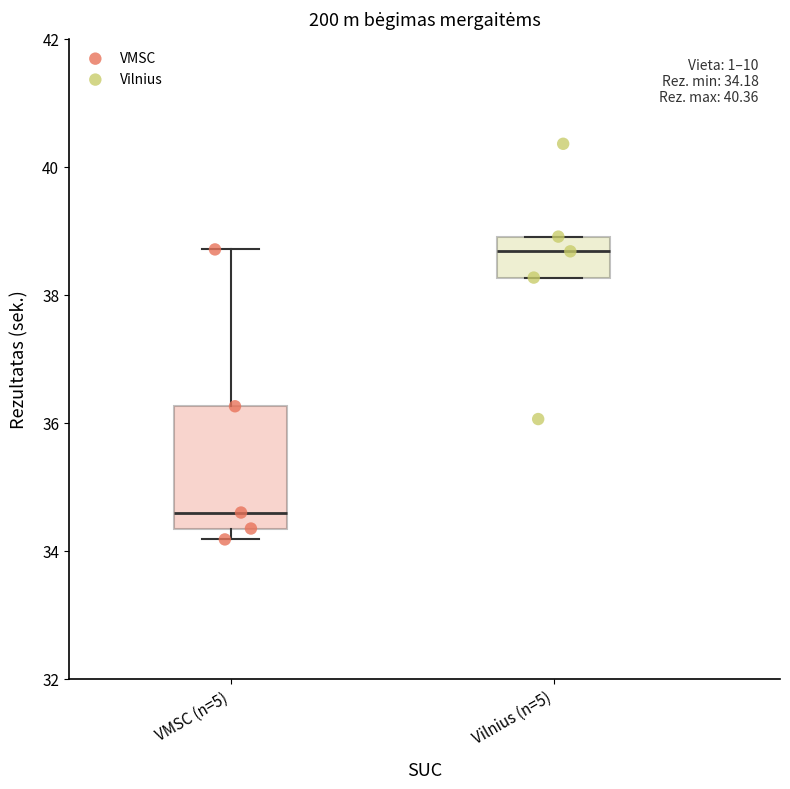

Which series contains the lowest Y value?

VMSC